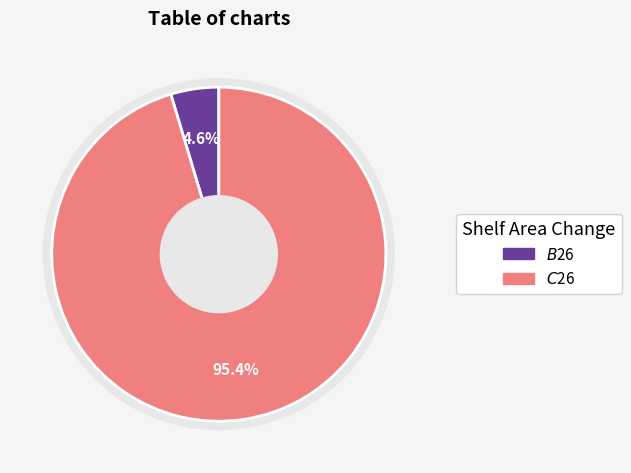

What is the change in value from $B$26 to $C$26?

+76.2